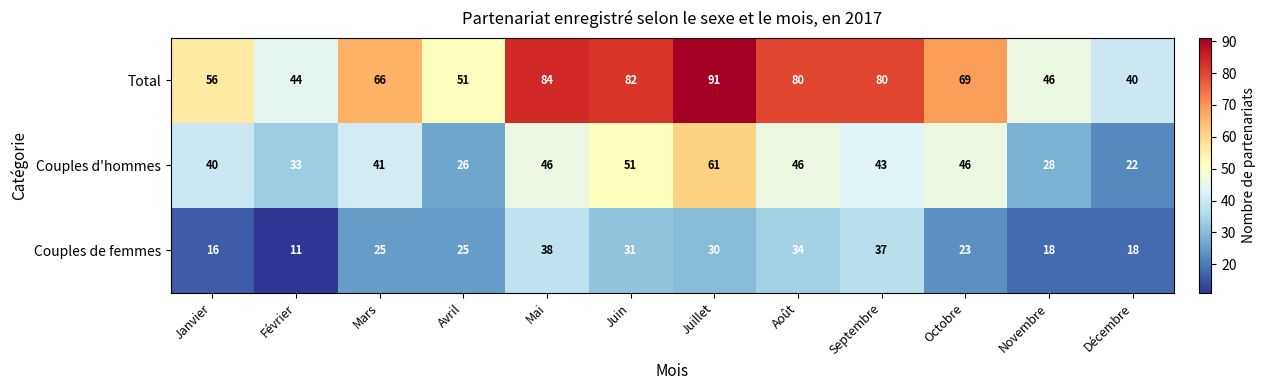

Rank the series by their maximum value, from lowest to highest.

Couples de femmes, Couples d'hommes, Total